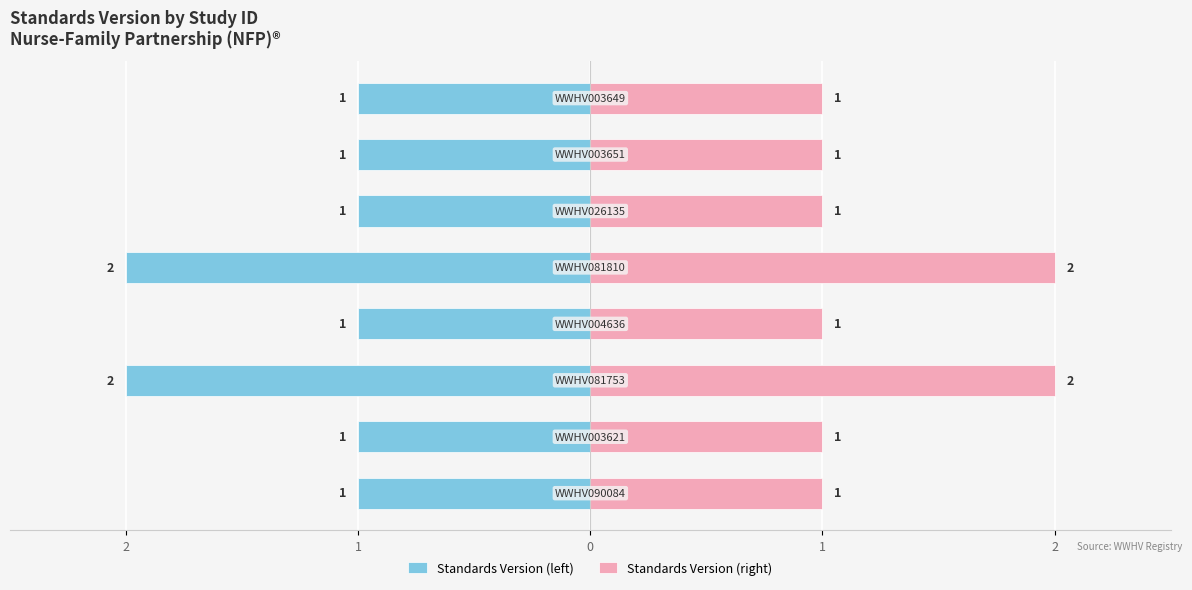

What is the greatest value displayed?

2